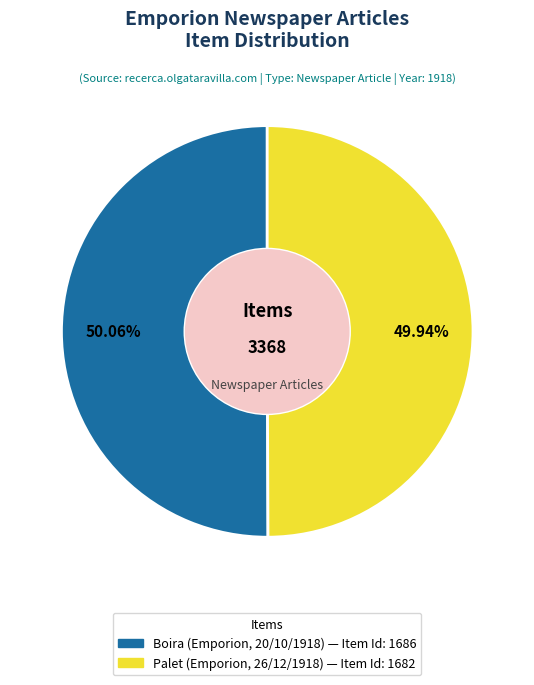

Is there a majority slice in this chart?

Yes